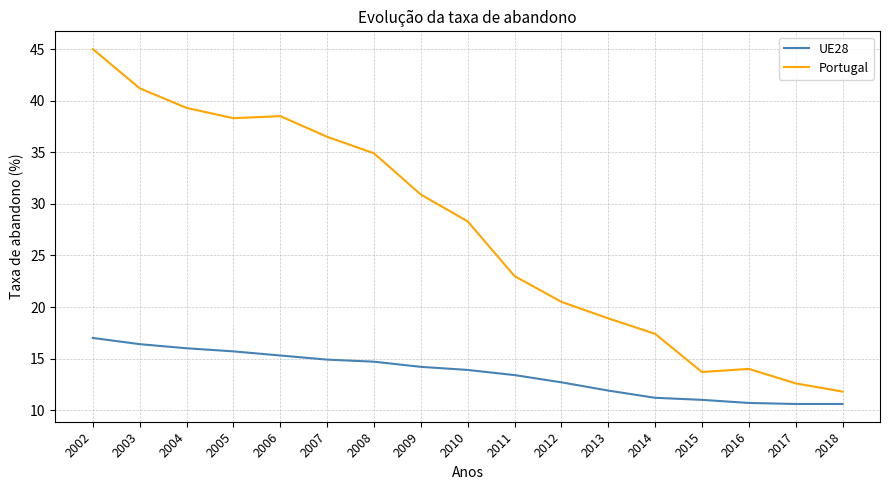

What is the maximum value shown in the chart?

45.0